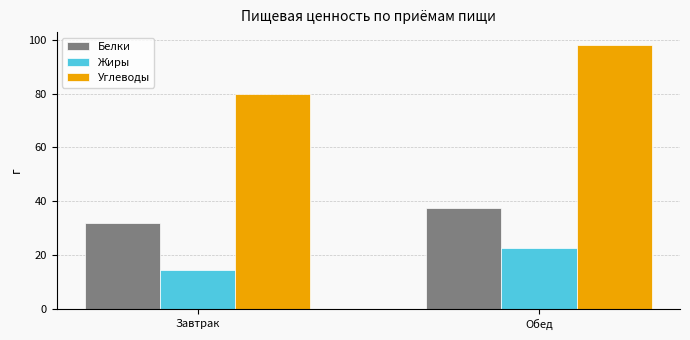

Which series changed the most between Завтрак and Обед?

Углеводы